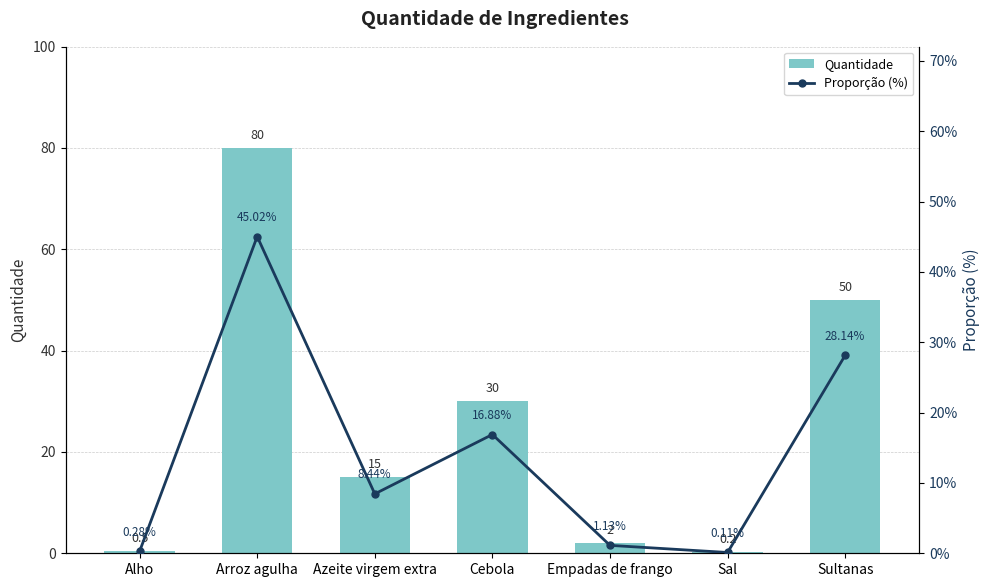

Which series changed the most between Alho and Arroz agulha?

Quantidade